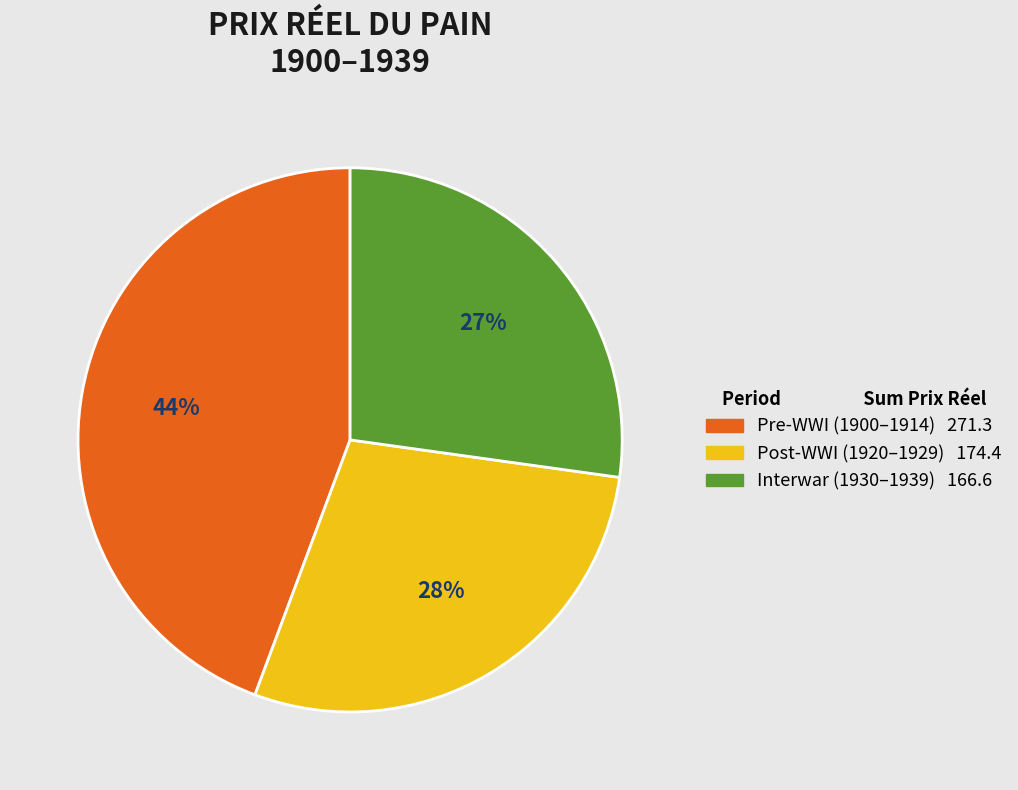

To the nearest percent, what is the difference between the largest and smallest slice percentages?

17%